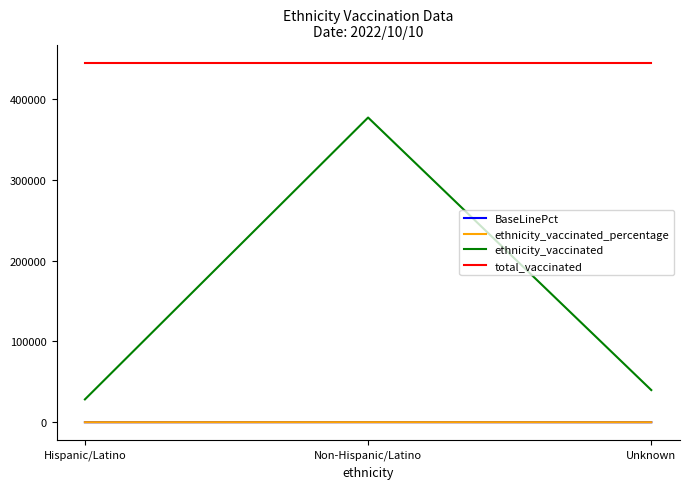

Does the chart have visible grid lines?

No